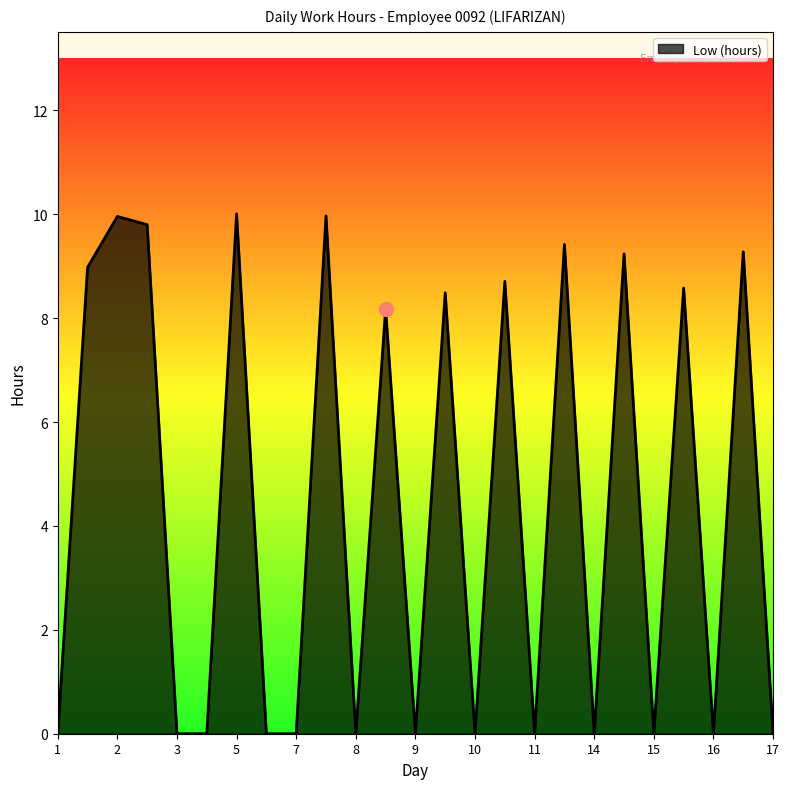

What is the greatest value displayed?

10.0